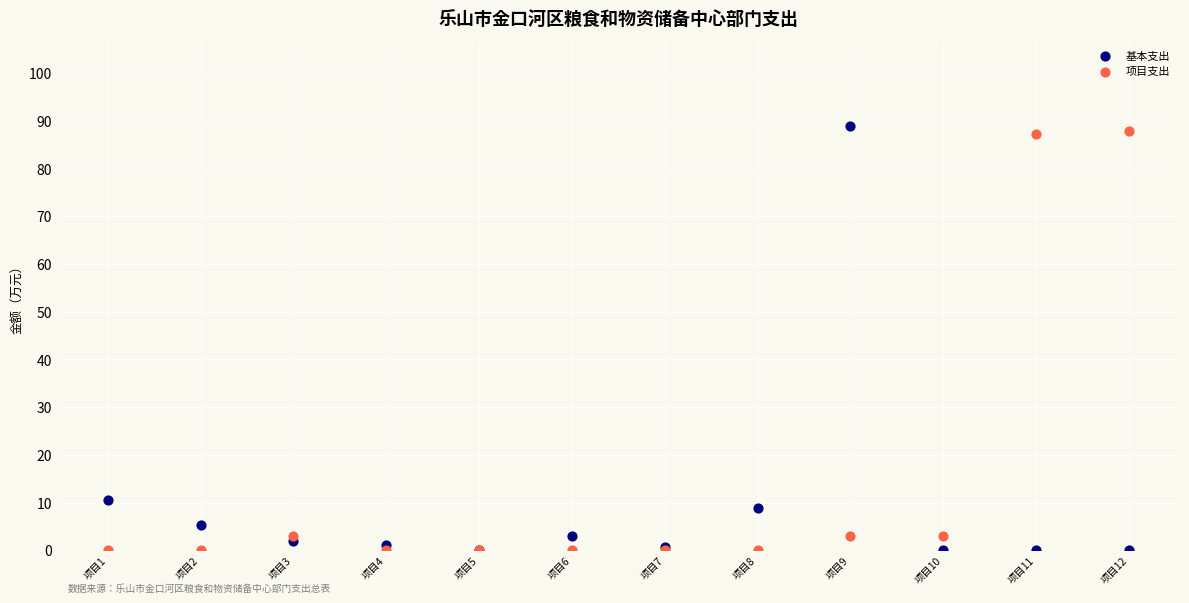

Across all series, what Y value is closest to 44?

10.5